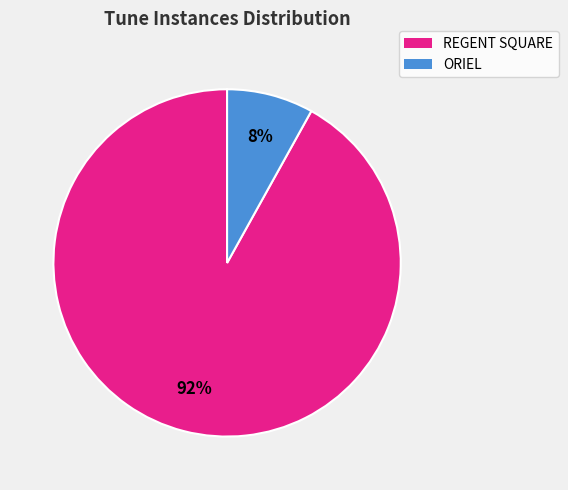

Which has a higher value, REGENT SQUARE or ORIEL?

REGENT SQUARE